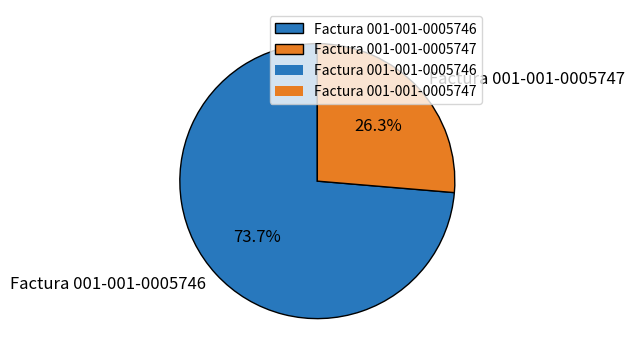

Which category has the biggest portion of the pie?

Factura 001-001-0005746